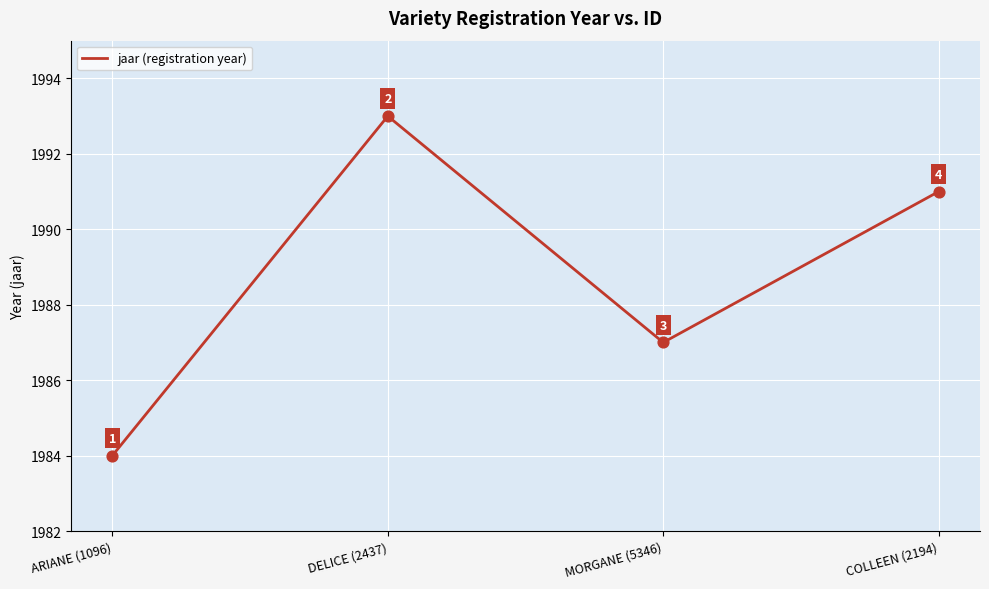

What is the ratio of the value at MORGANE (5346) to the value at COLLEEN (2194)?

1.0